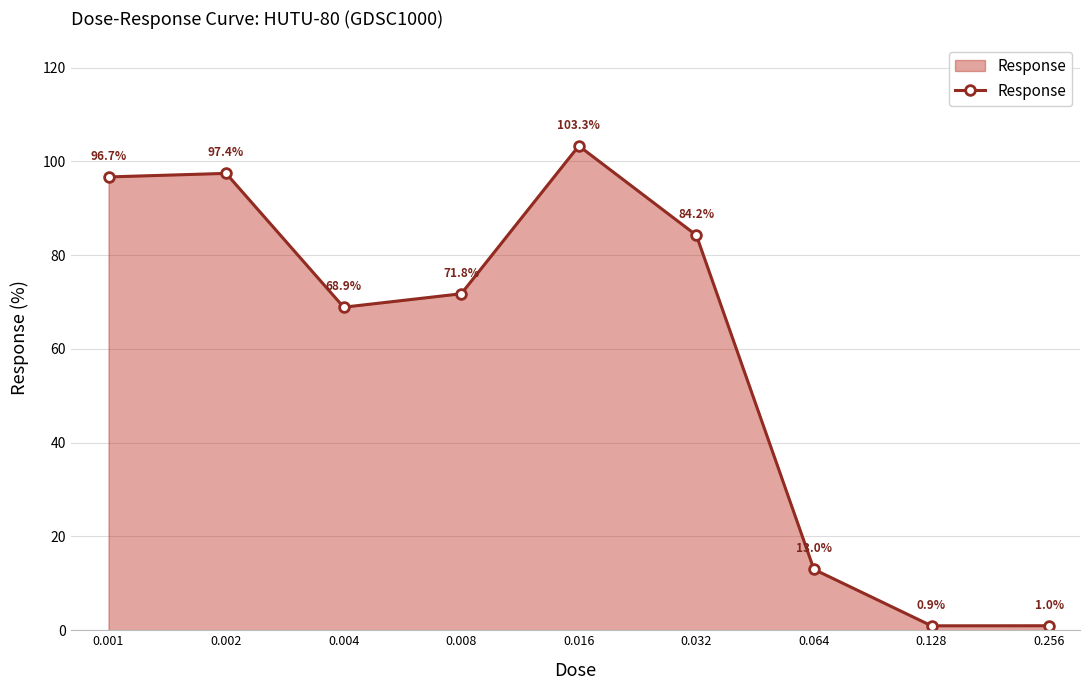

What is the sum of all values?

537.2